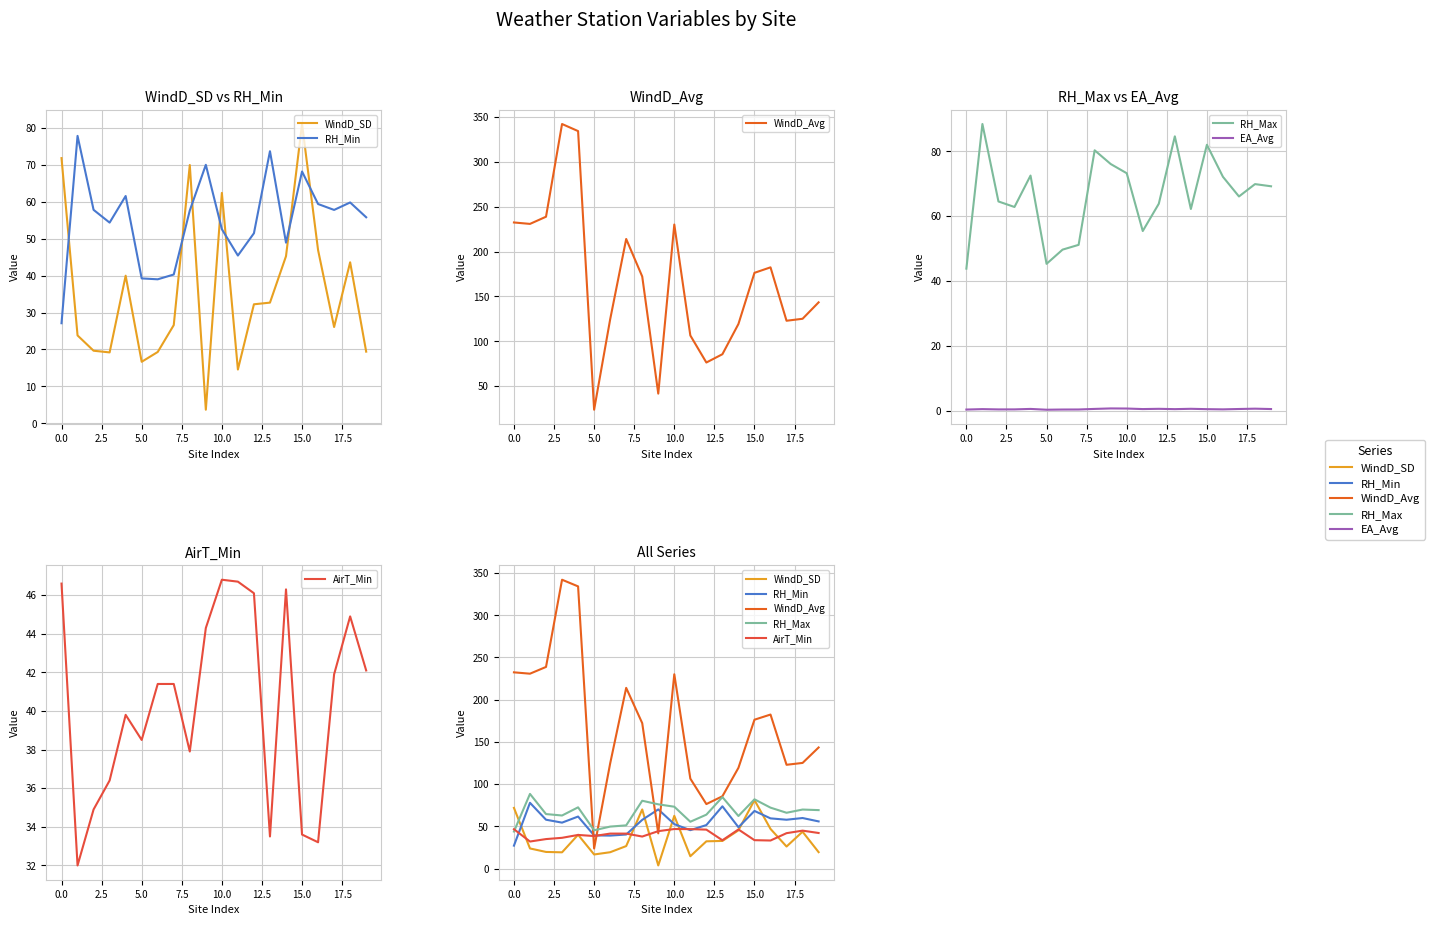

How many categories are shown in the chart?

20